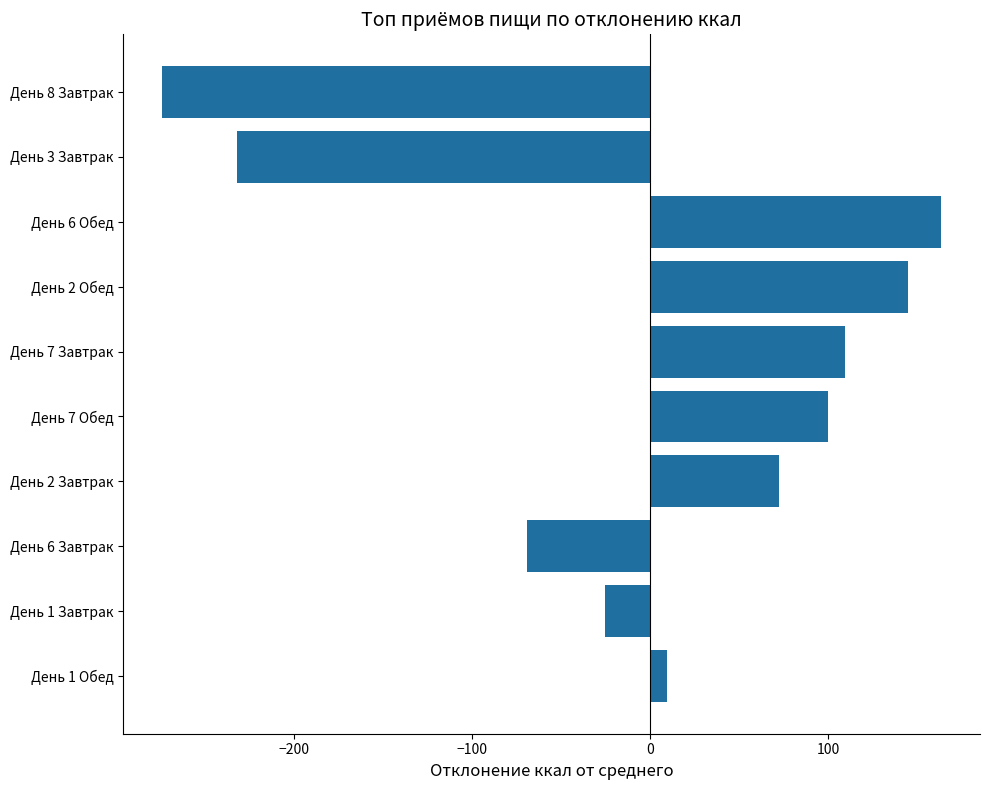

How many values are above zero?

6